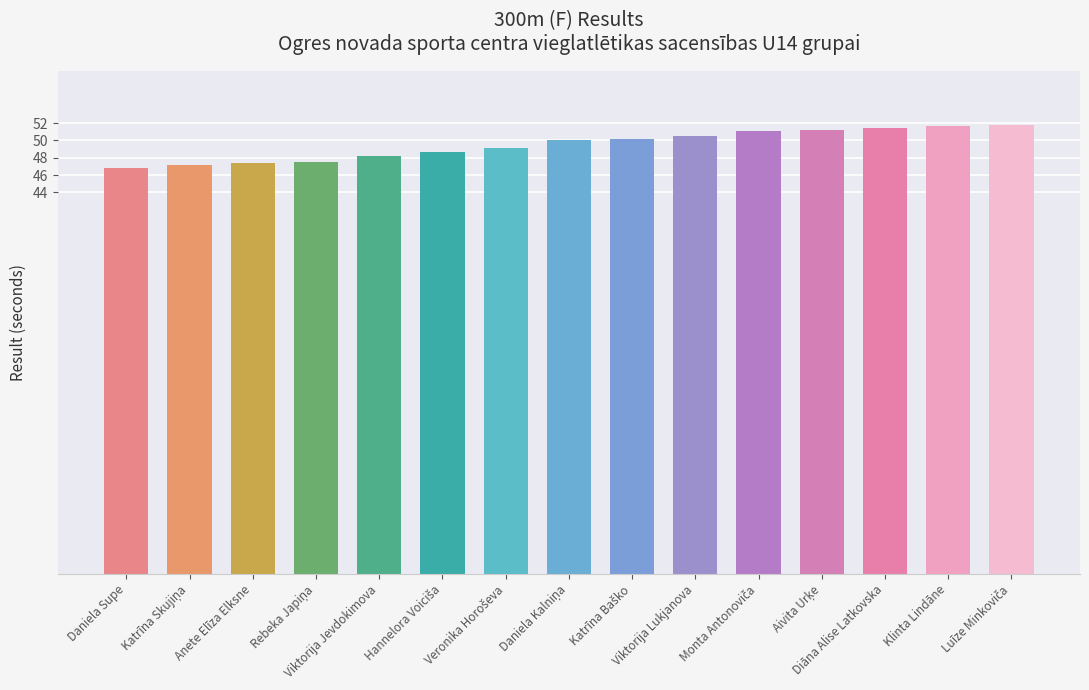

How many data points are less than 50?

7